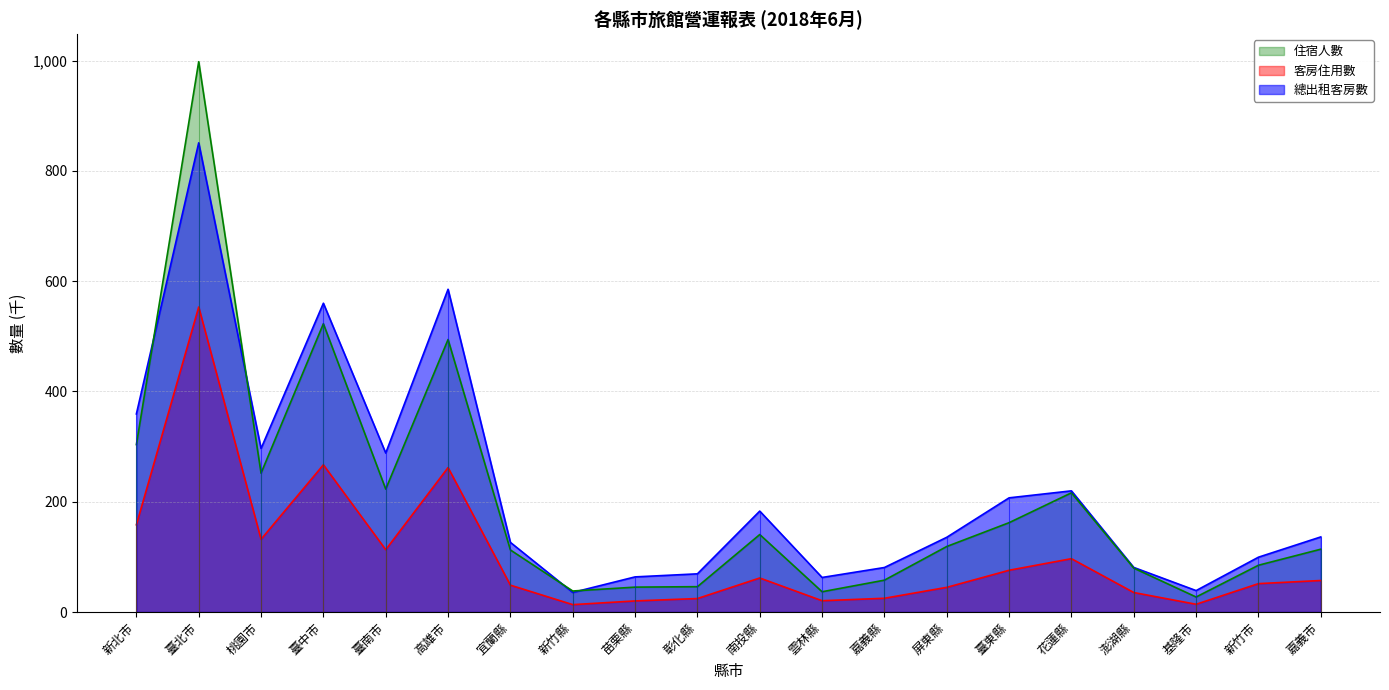

How many interior local valleys does the 客房住用數 series have?

5